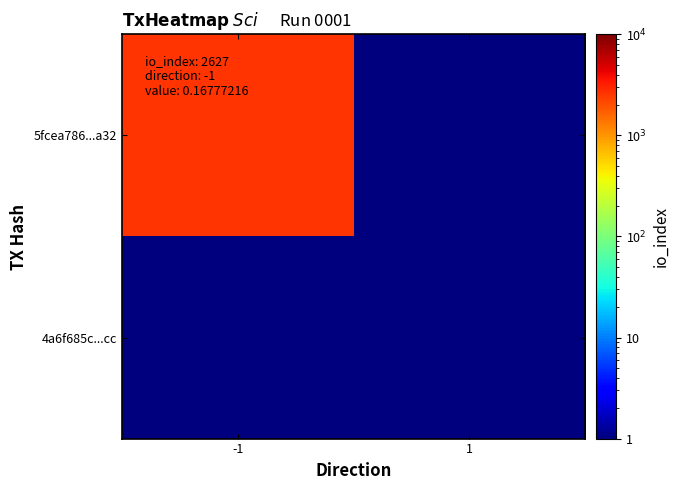

At how many categories does at least one series exceed 1291?

1